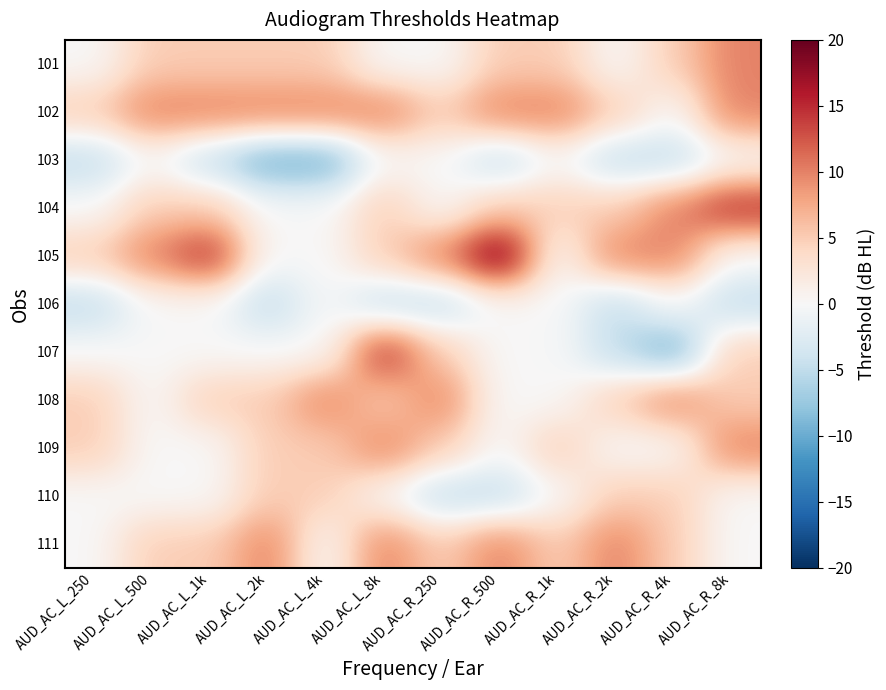

List the series in order of their peak value, highest first.

105, 104, 107, 101, 102, 108, 109, 111, 110, 103, 106